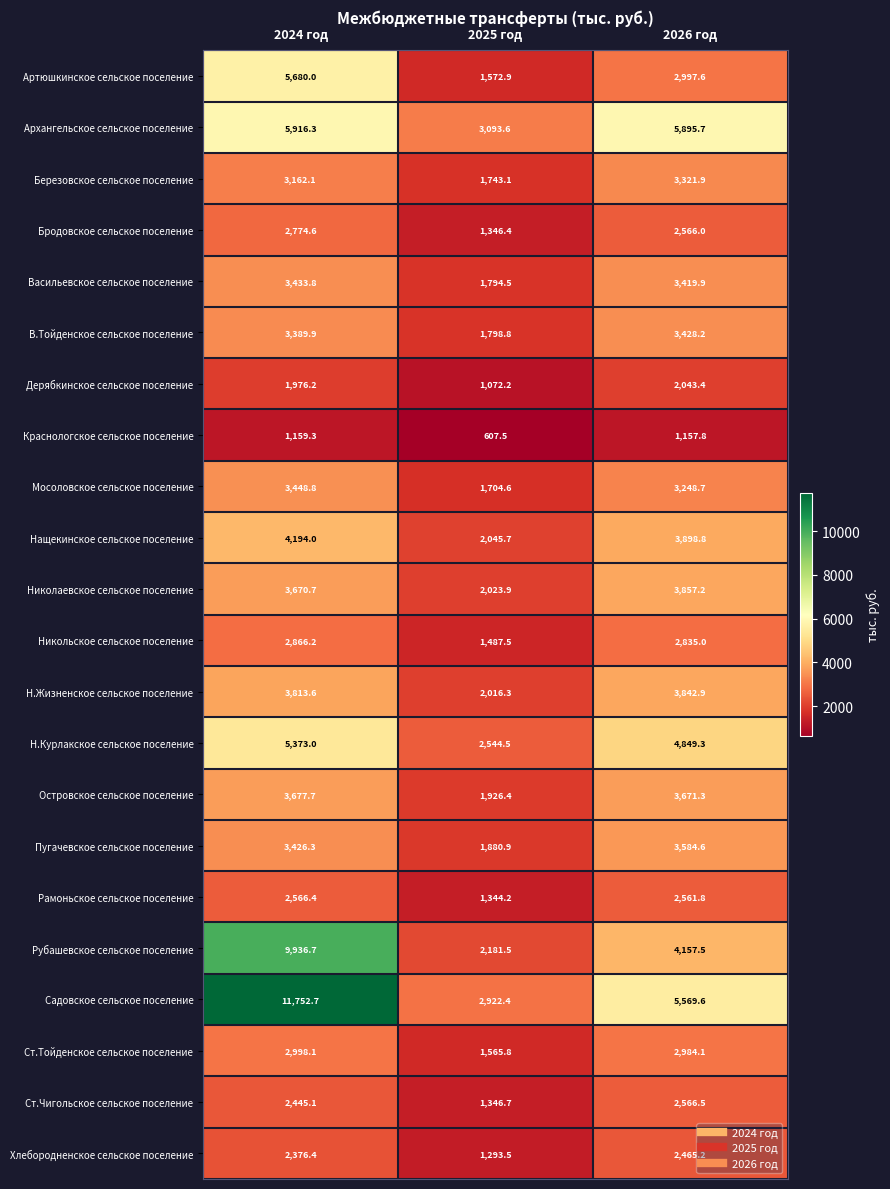

Which series changed the most between 2025 год and 2026 год?

Архангельское сельское поселение